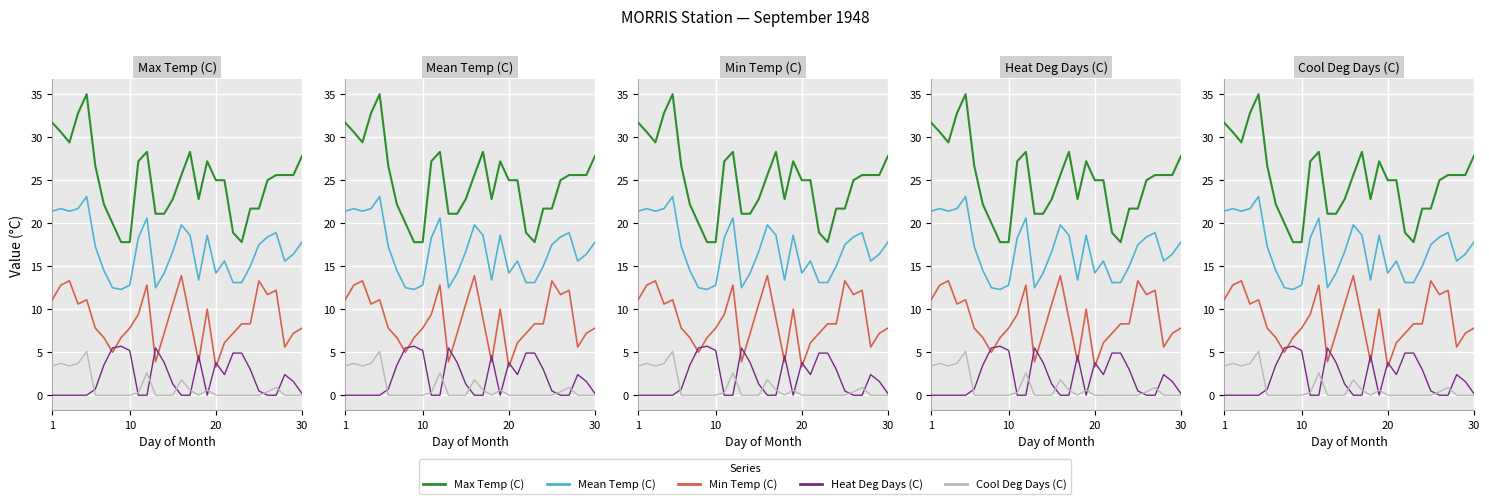

How many lines are shown in the chart?

5